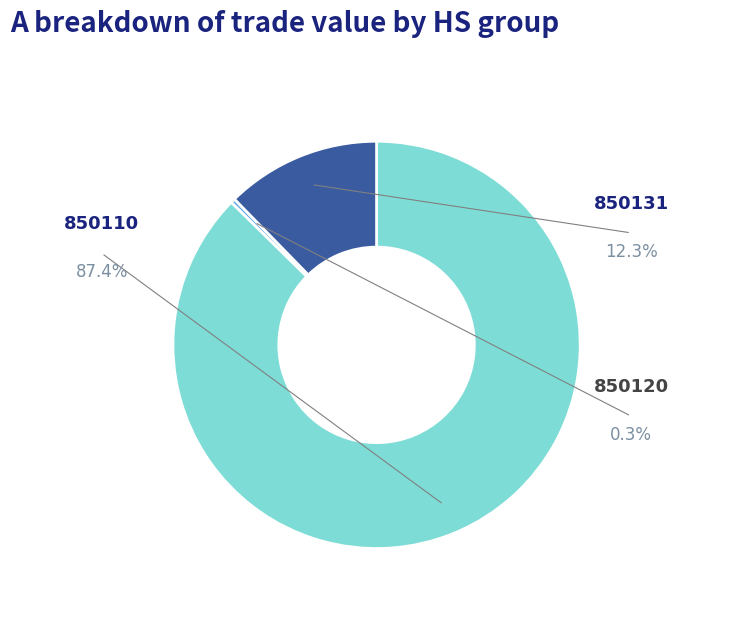

Is it true that 20 is 8% of the pie?

False